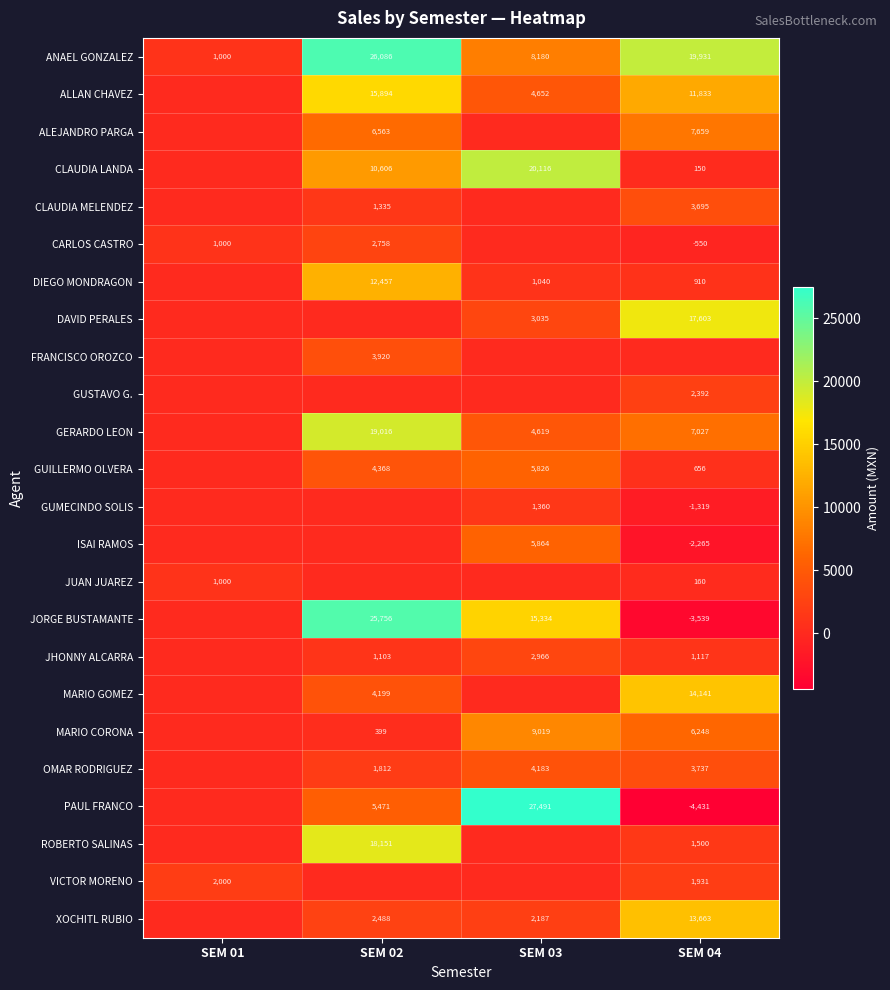

What is the difference between the highest and lowest values at SEM 02?

26085.9